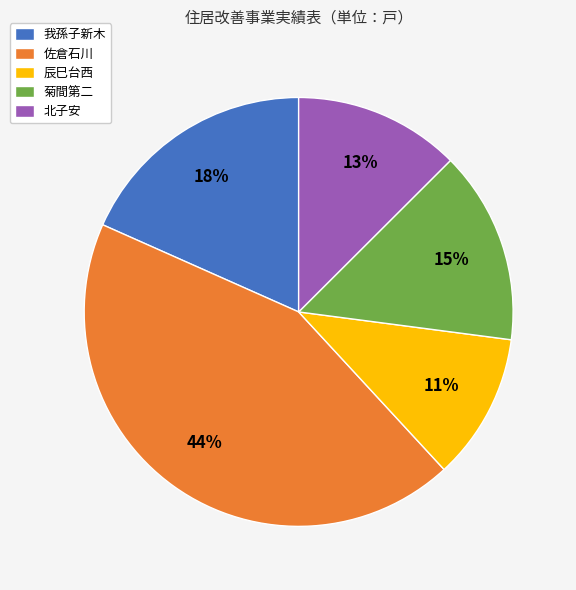

Is the sum of 我孫子新木 and 北子安 greater than half?

No